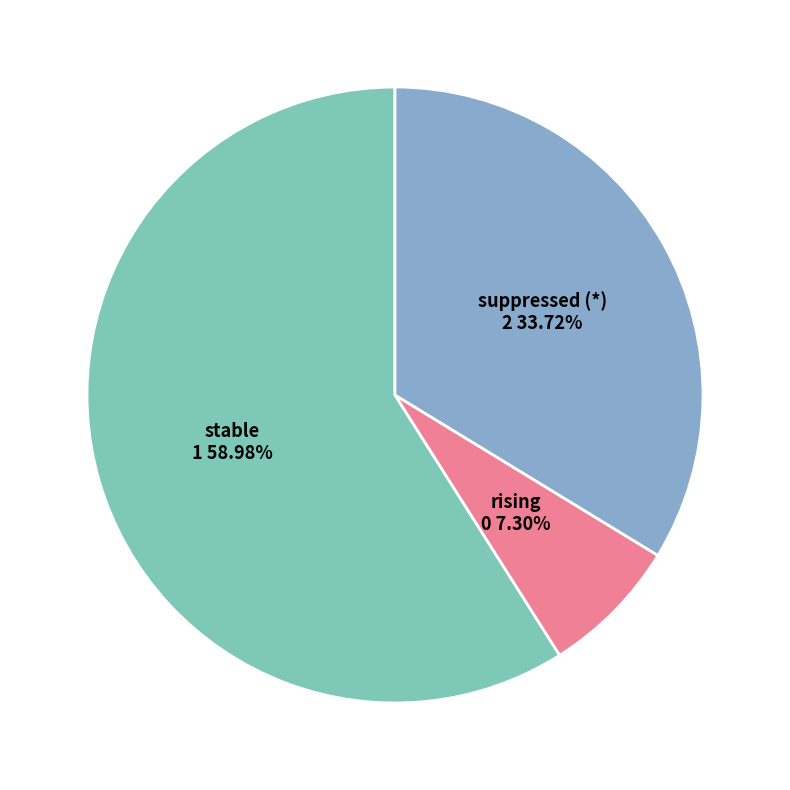

To the nearest percent, what is the difference between the largest and smallest slice percentages?

52%